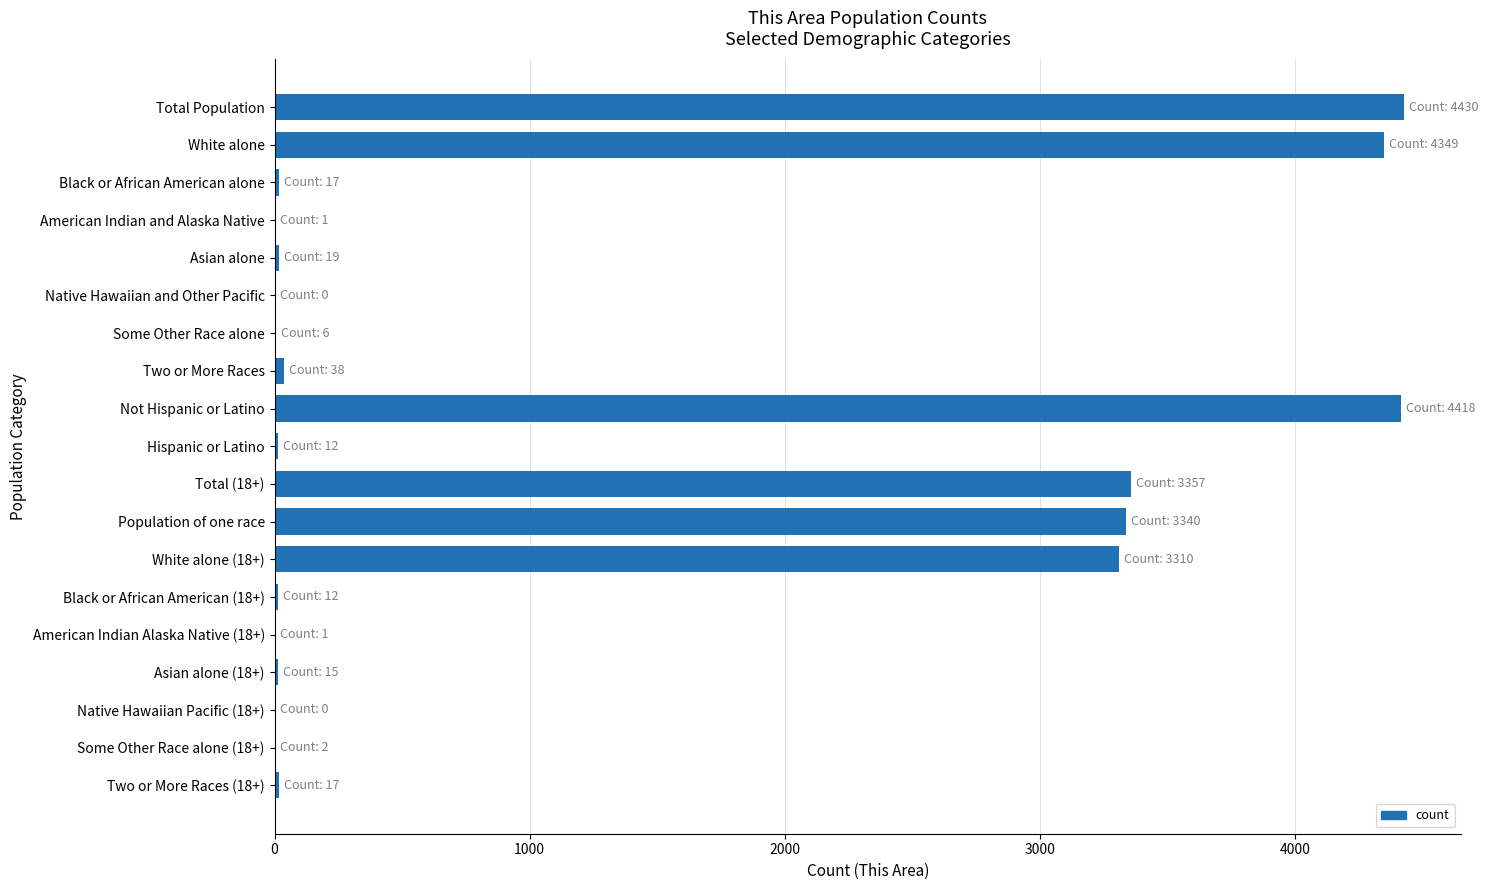

True or false: the data shows 1034 at White alone.

False